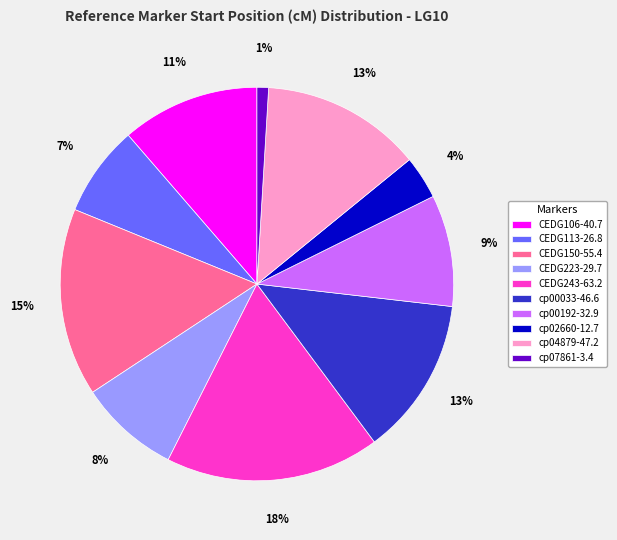

Count the number of slices in the pie.

10